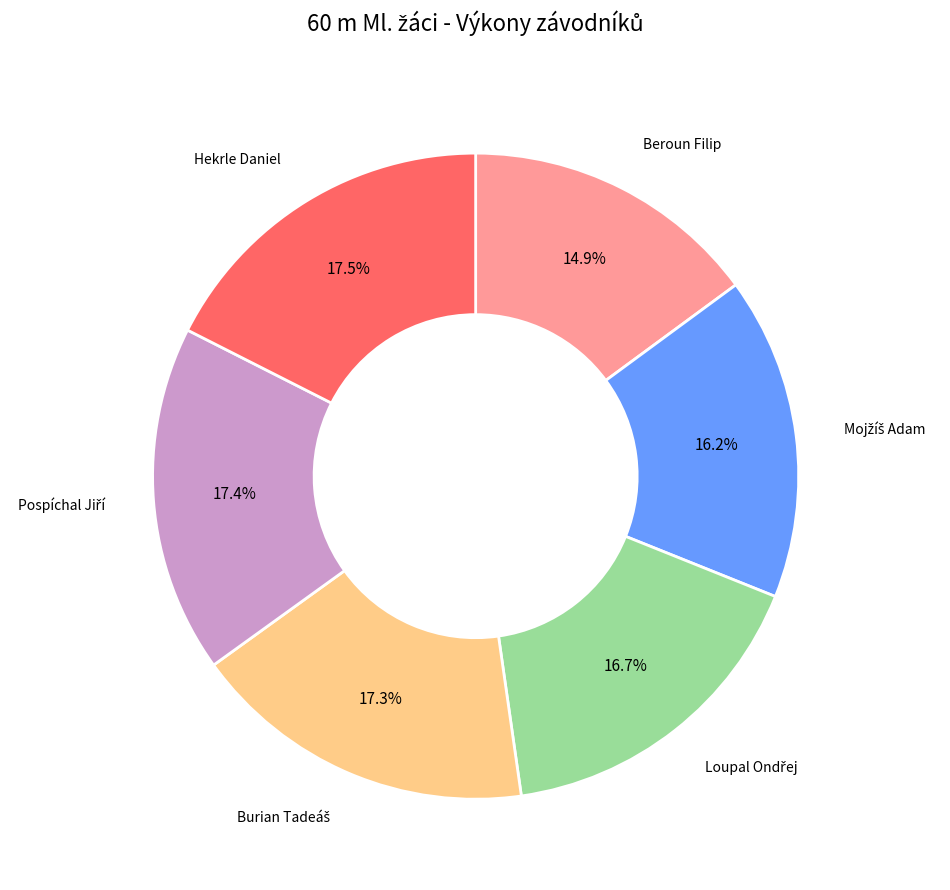

To the nearest percent, what portion does Beroun Filip represent?

15%